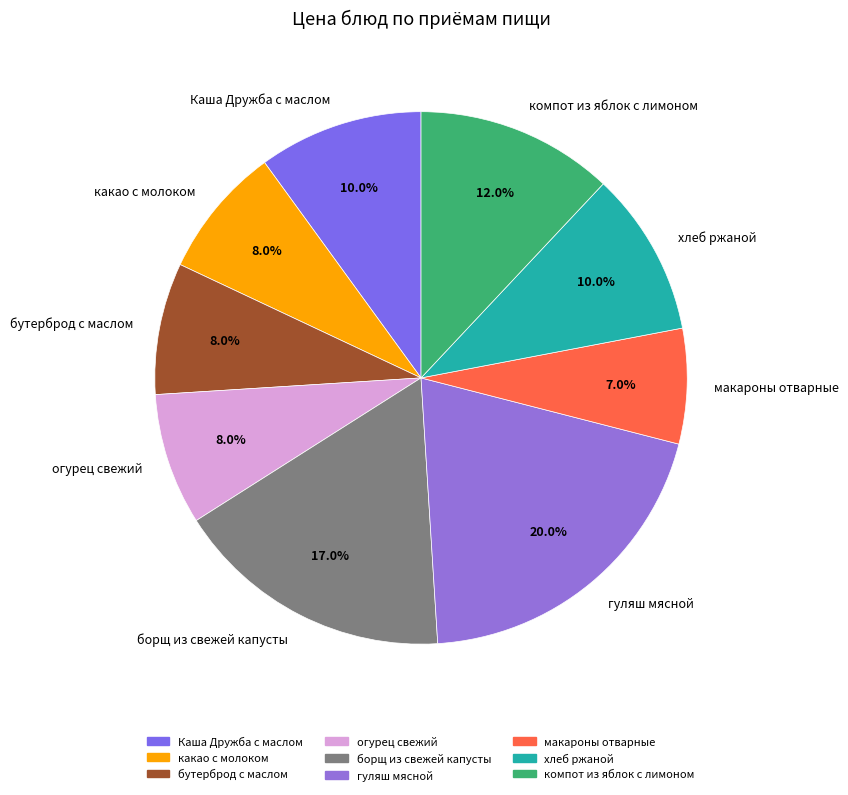

How many segments does this pie chart have?

9